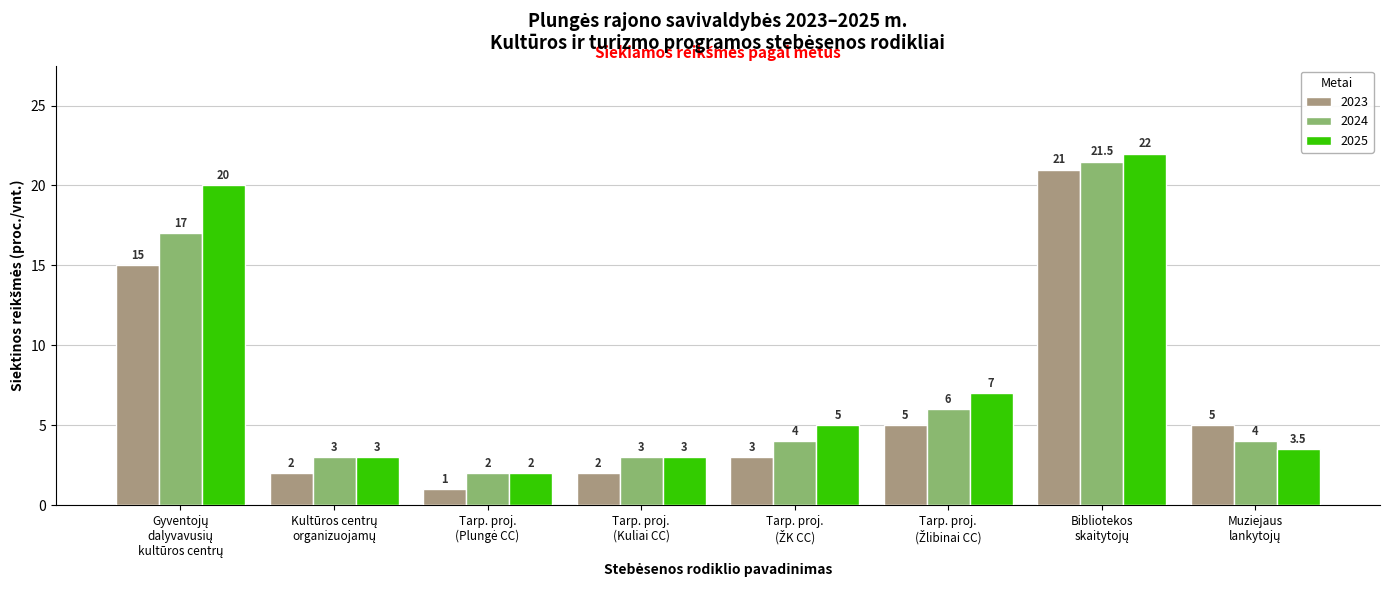

Count the number of data series in this chart.

3